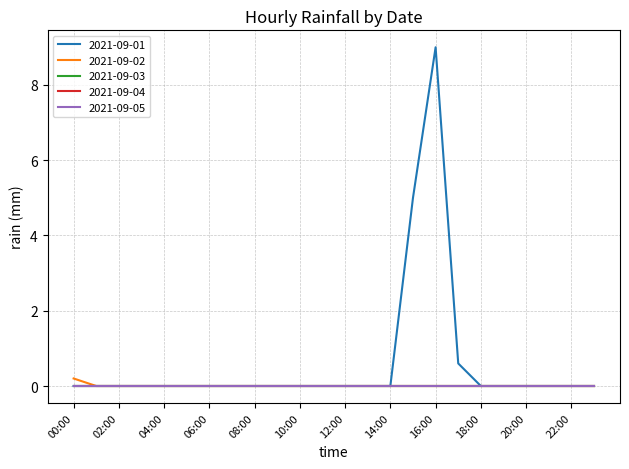

True or false: 2021-09-01 and 2021-09-02 intersect in this chart.

False